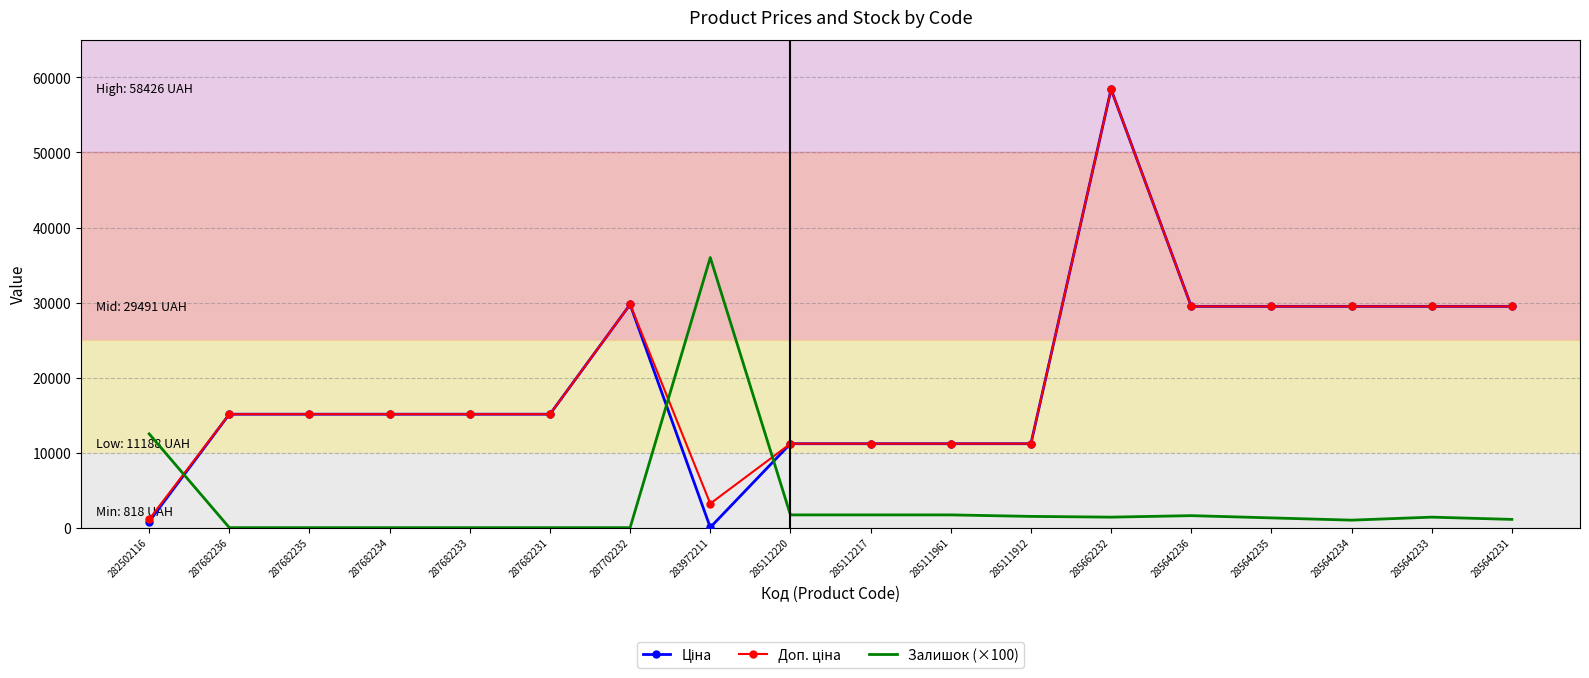

What is the difference between the highest and lowest values at 285111912?

9688.2